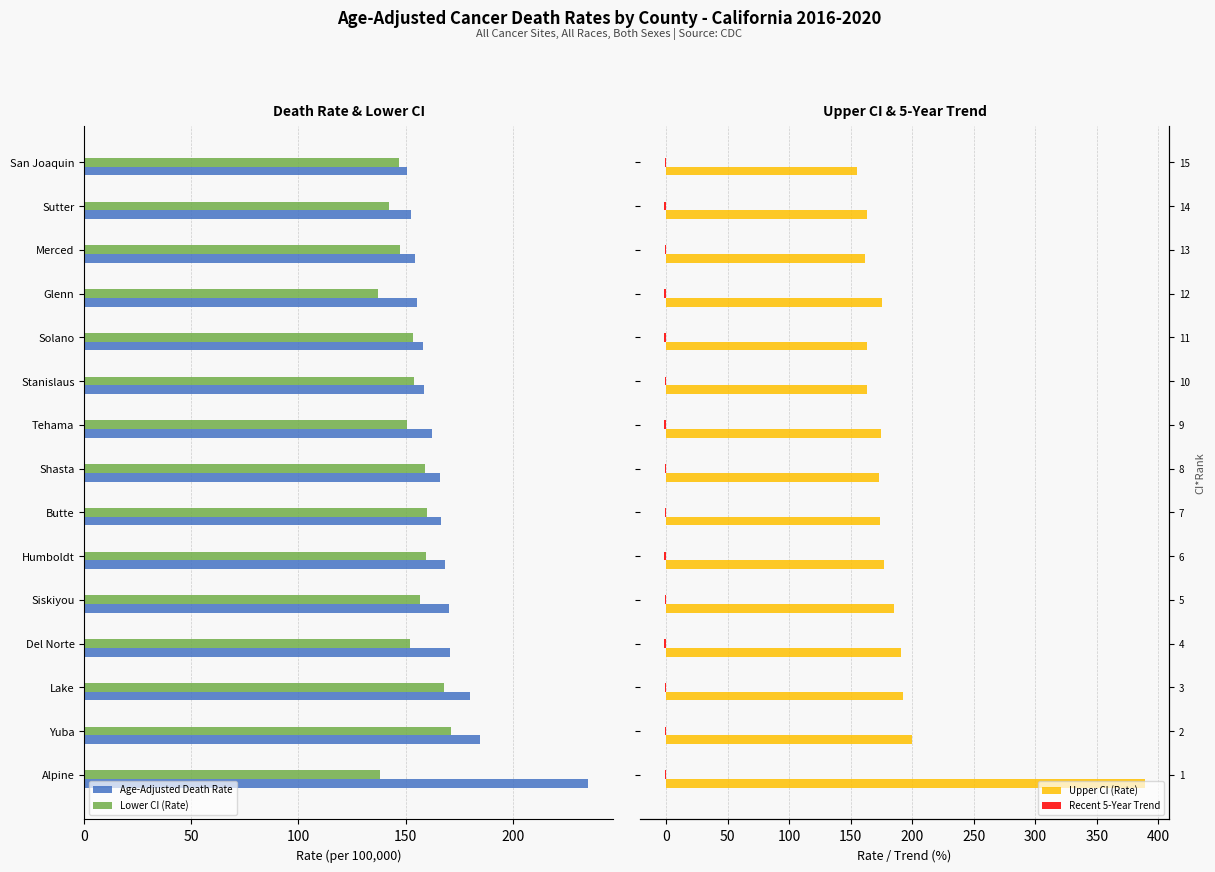

Which series has the widest spread of values?

Upper CI (Rate)